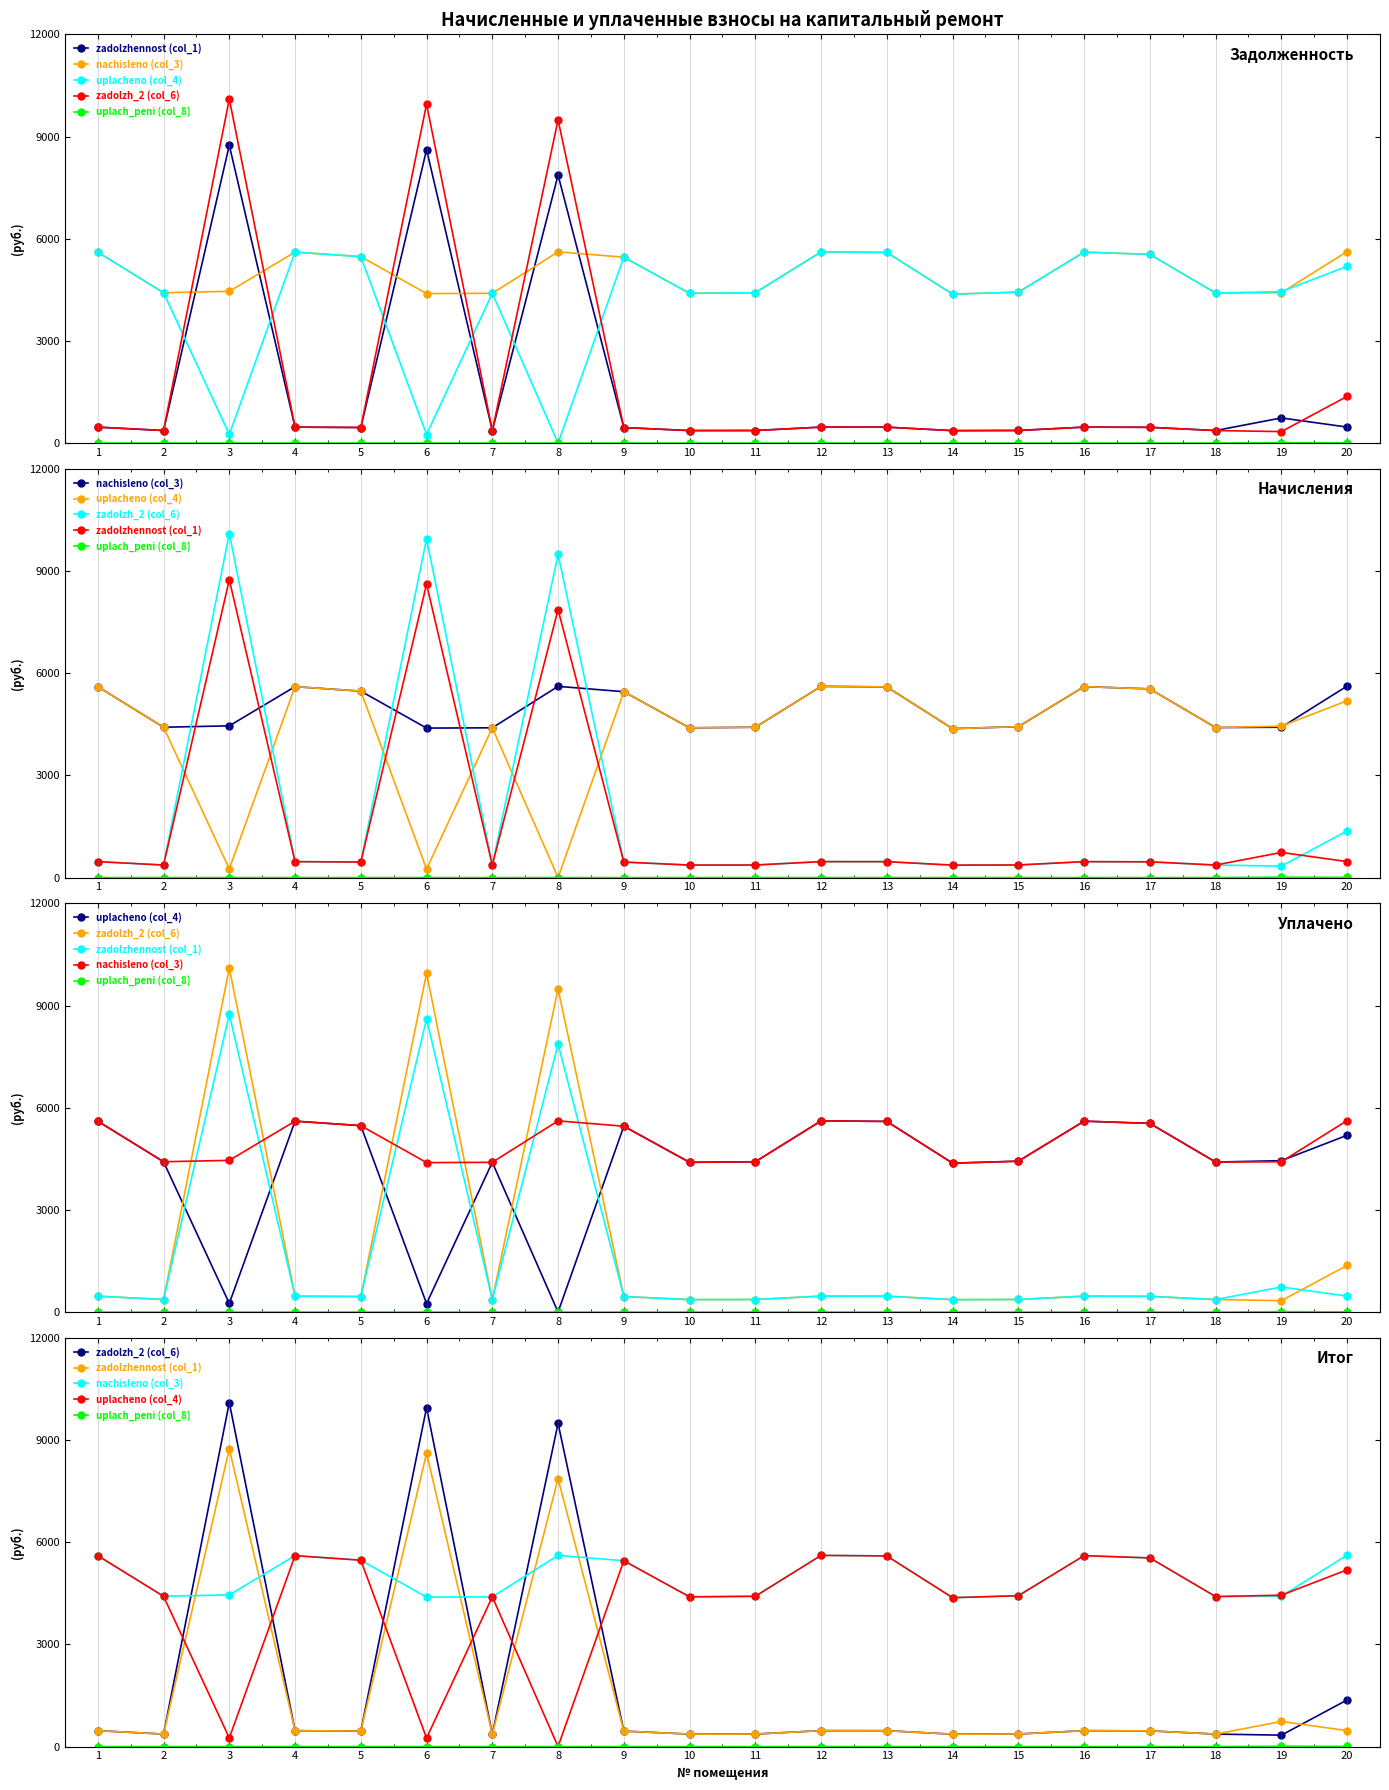

How many times do zadolzhennost (col_1) and uplacheno (col_4) cross each other?

6